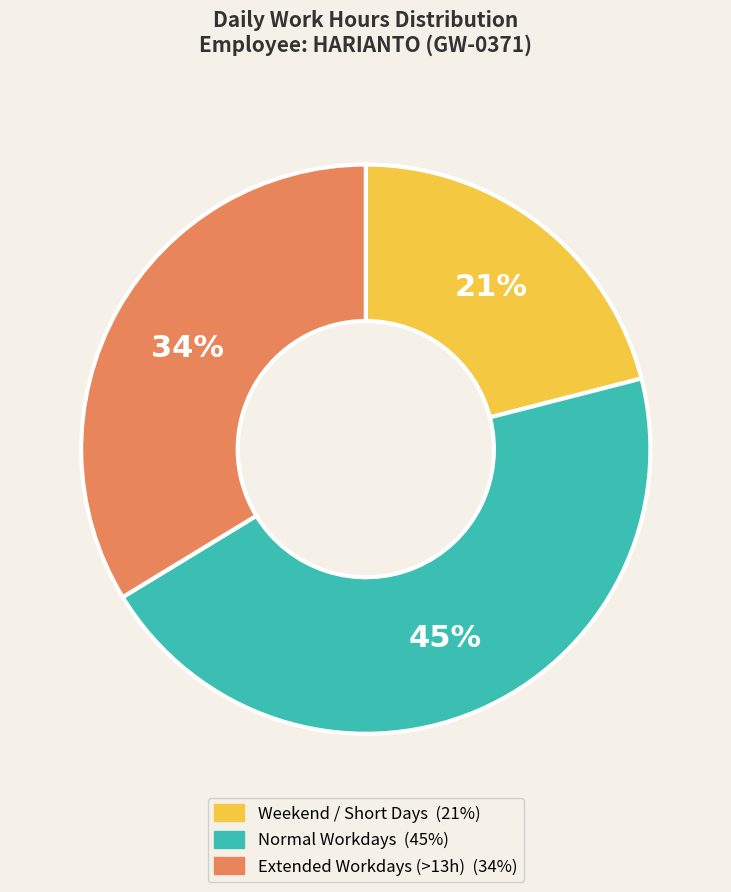

How many segments does this pie chart have?

3